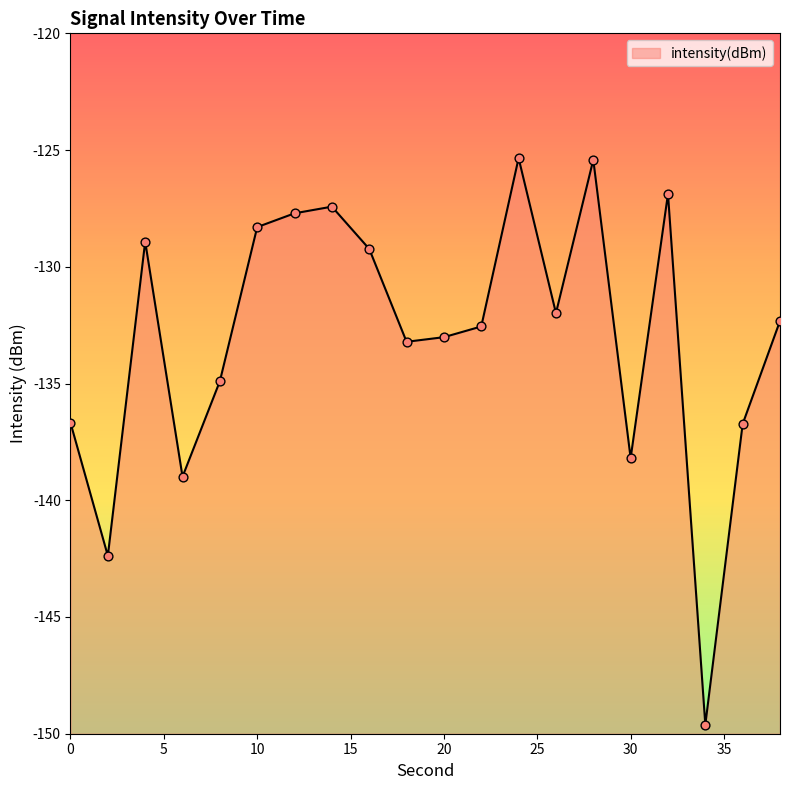

What is the change in value from 2 to 22?

+9.8